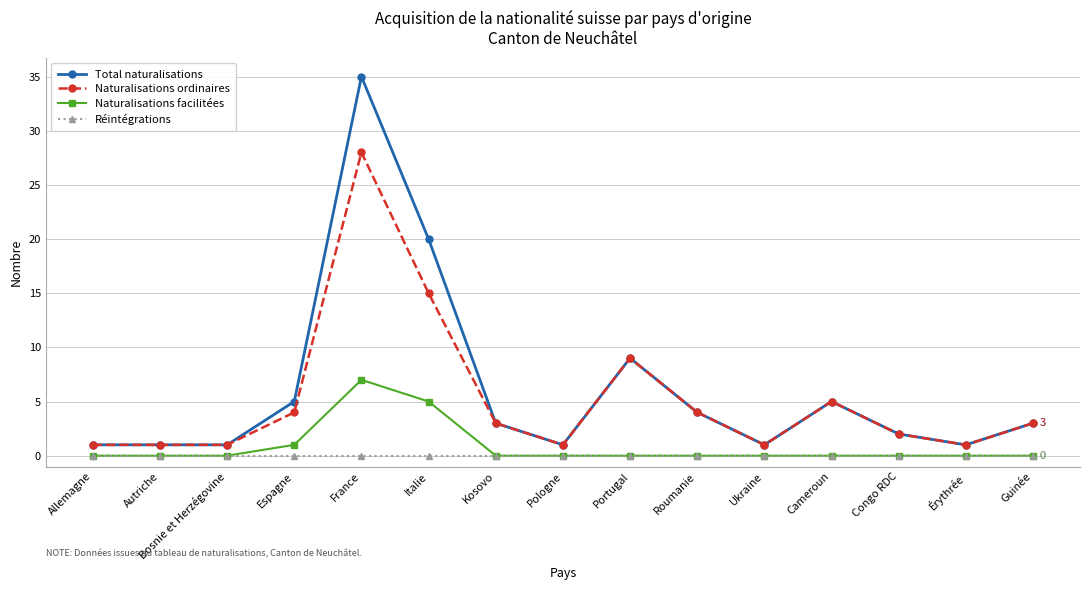

The Réintégrations series shows 0 at Guinée. True or false?

True